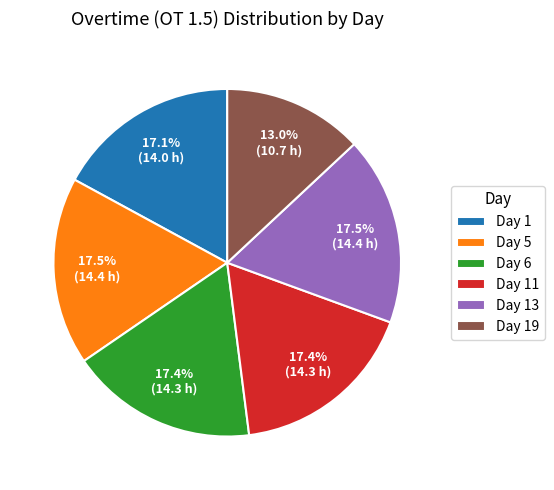

To the nearest percent, what is the combined percentage of Day 5 and Day 11?

35%